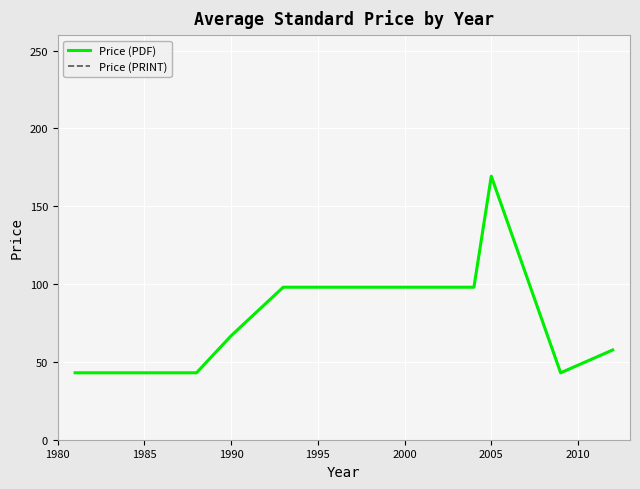

Reading left to right, extract all data points from this chart.

Price (PDF): 43.0	43.0	66.8	98.0	98.0	98.0	98.0	98.0	169.3	43.0	57.7
Price (PRINT): 43.0	43.0	66.8	98.0	98.0	98.0	98.0	98.0	169.3	43.0	57.7